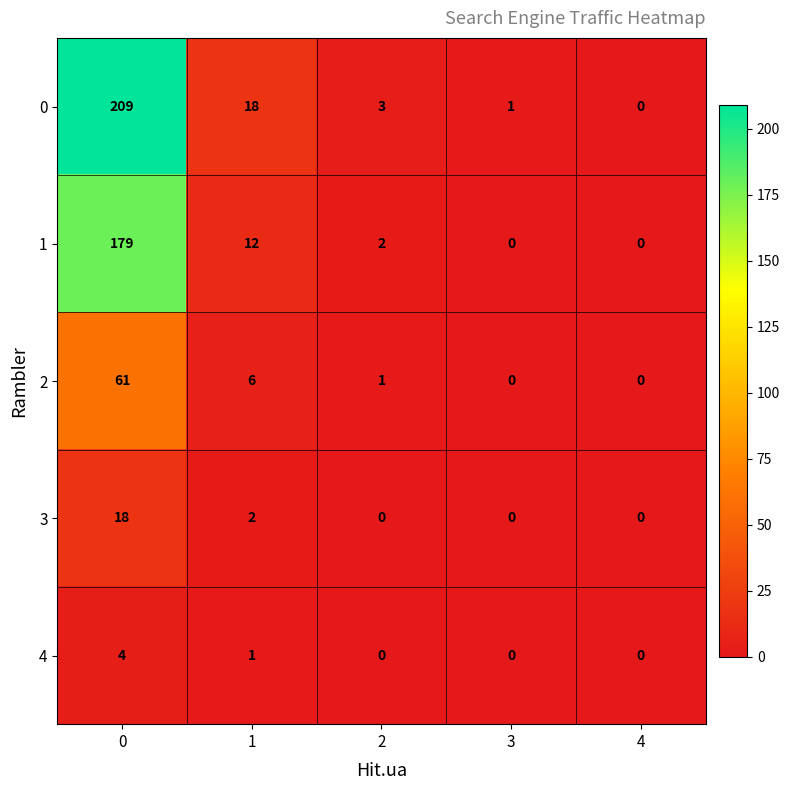

What is the difference between the maximum and minimum values in the 2 series?

61